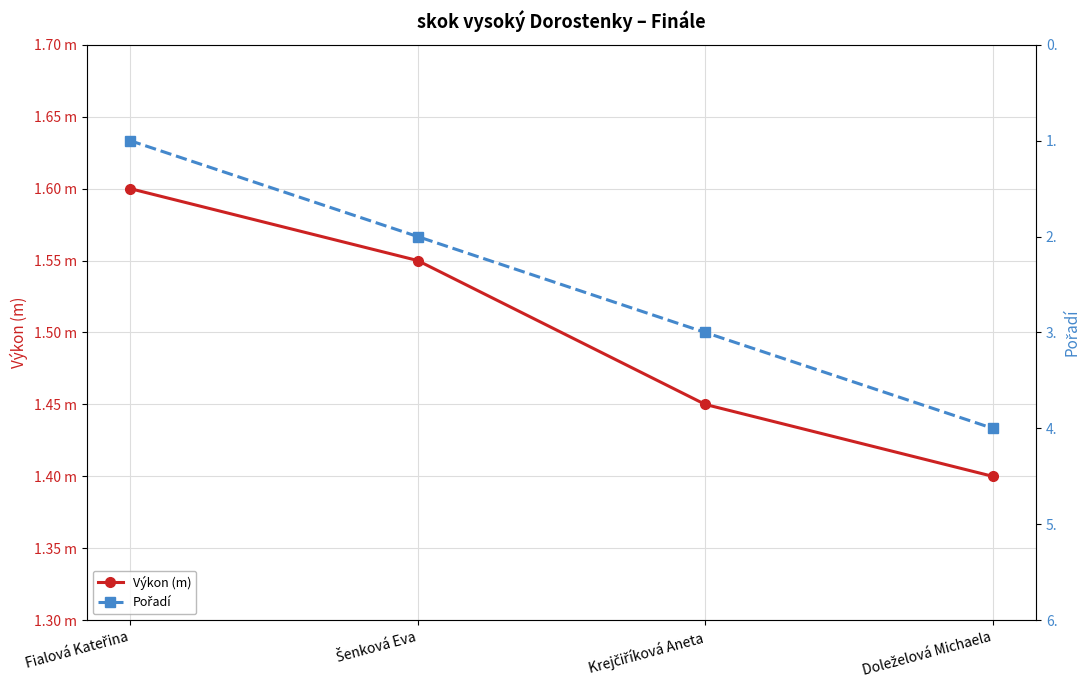

What is the label of the 4th point from the right?

Fialová Kateřina